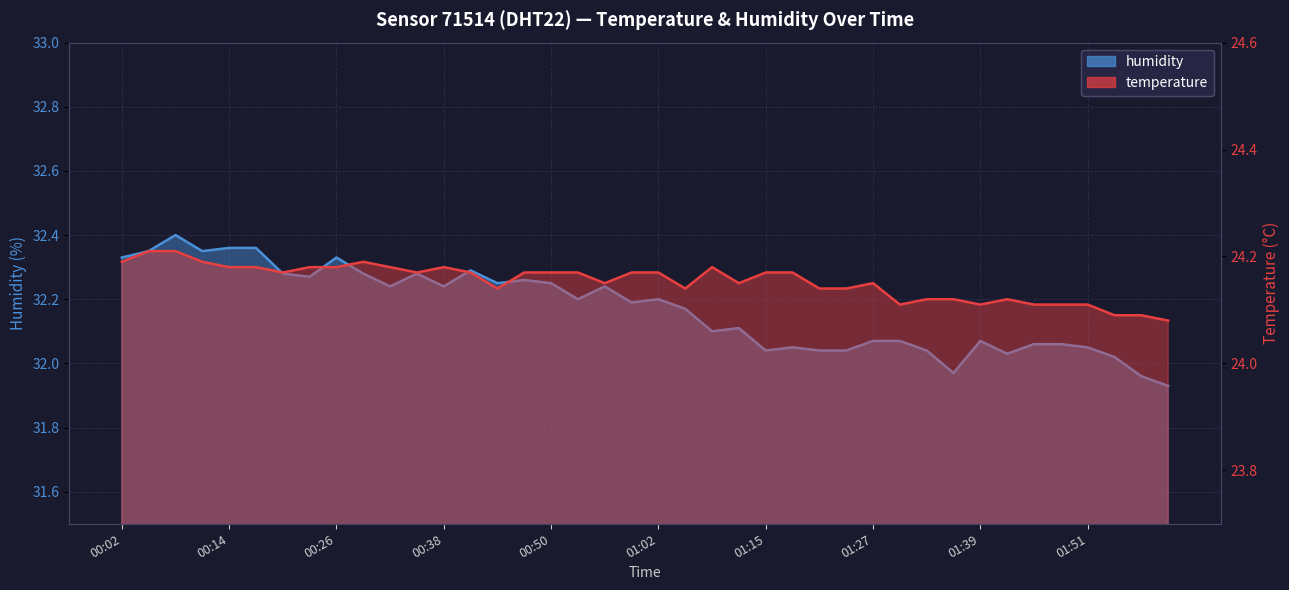

At which label does humidity first exceed 32?

00:02